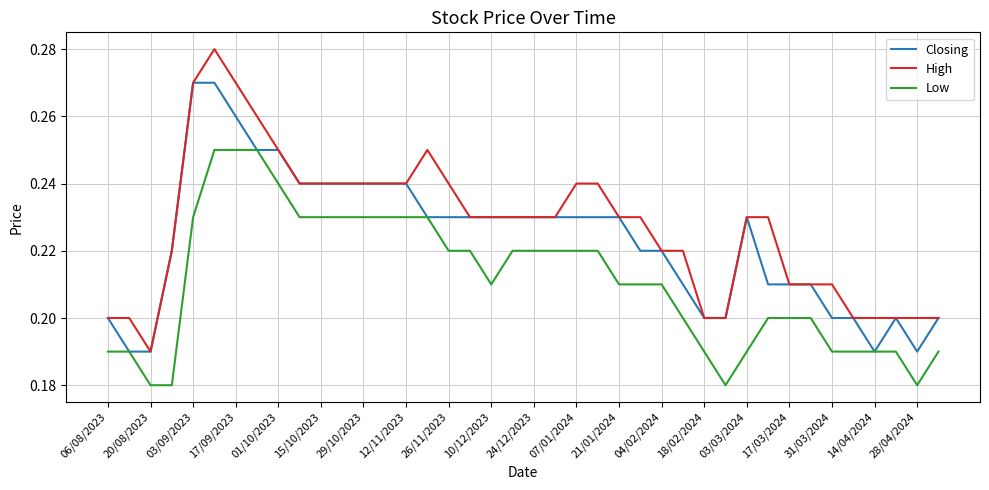

At how many categories does at least one series exceed 0?

40